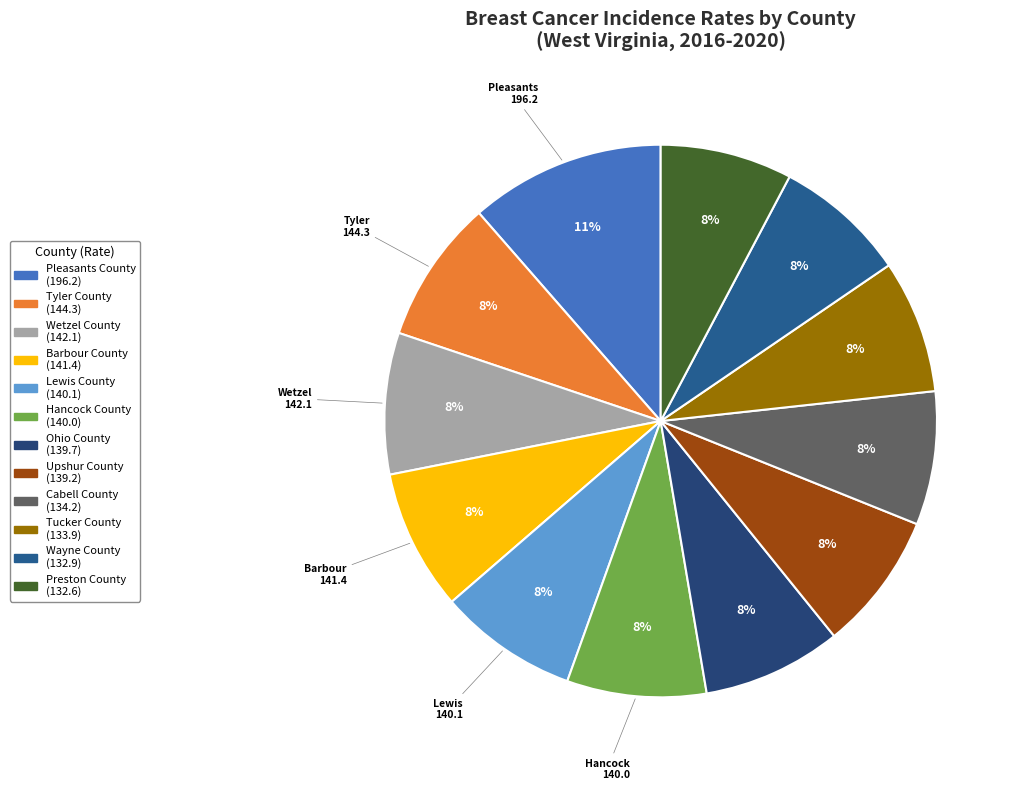

Is there any slice that represents more than half of the pie?

No